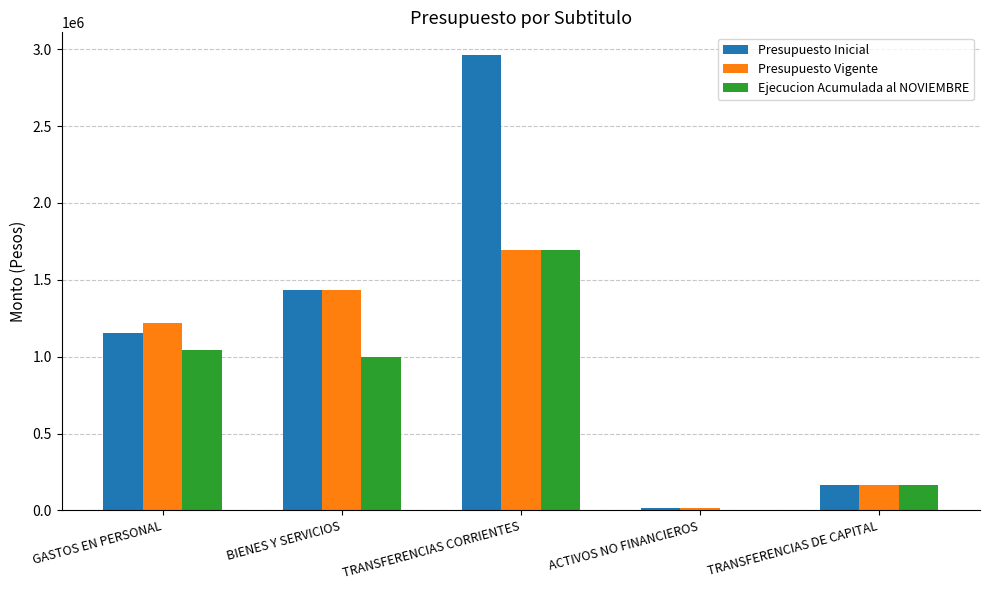

Is the value of Presupuesto Vigente at BIENES Y SERVICIOS greater than the value of Ejecucion Acumulada al NOVIEMBRE at BIENES Y SERVICIOS?

Yes